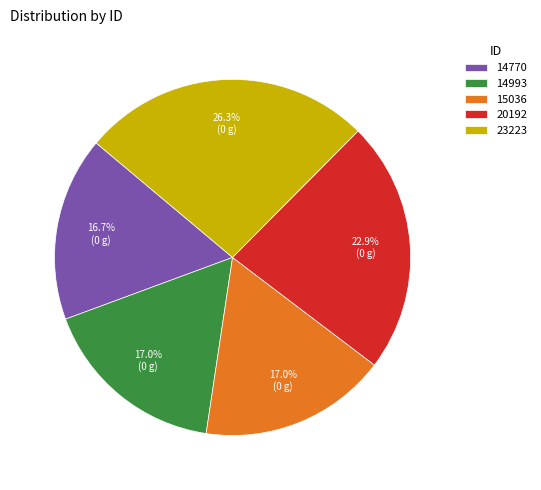

What is the largest slice in the pie chart?

23223